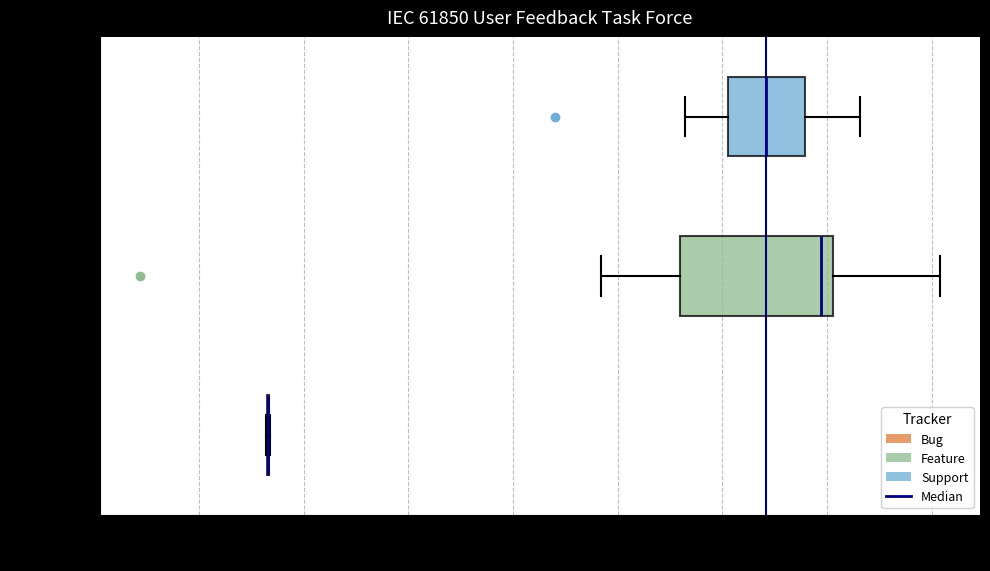

Which box is the widest, from its left edge to its right edge?

Feature